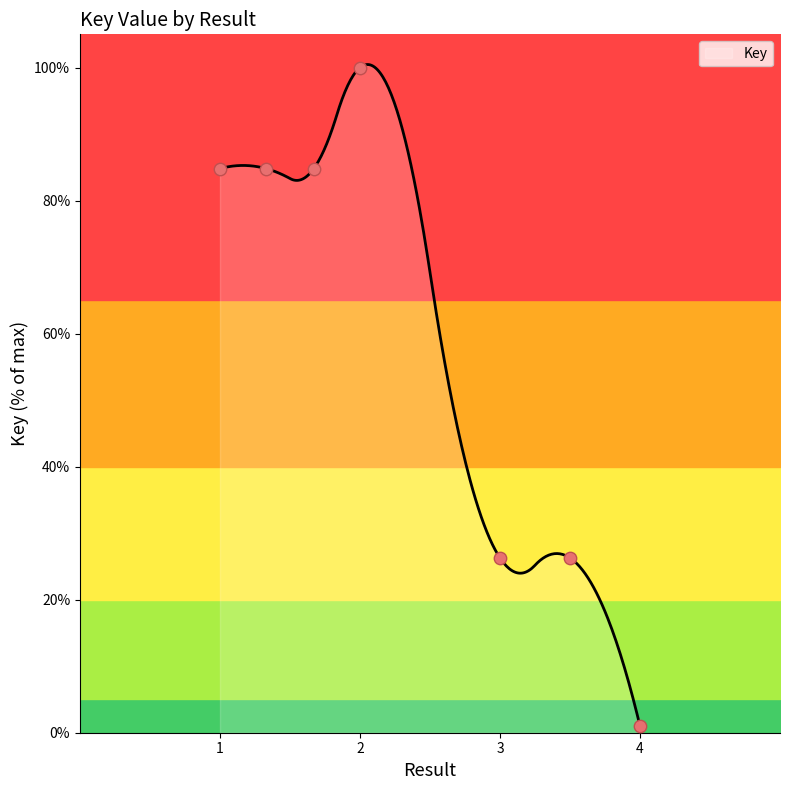

What is the change in value from  to 4?

-83.8